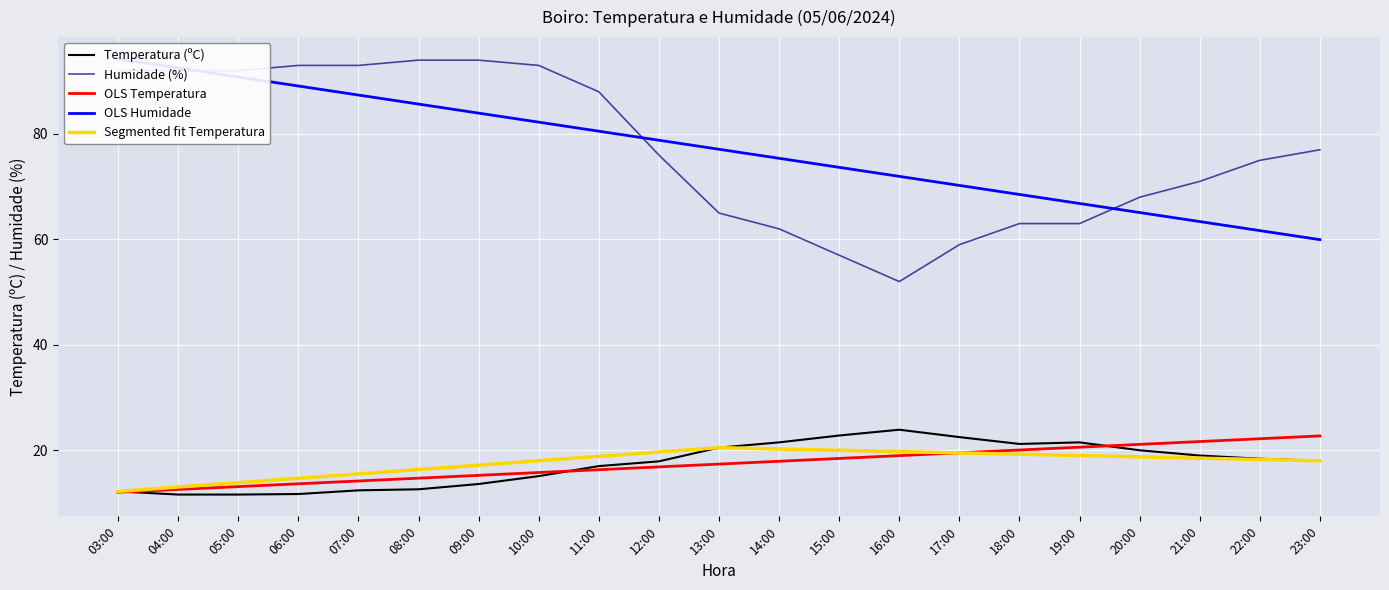

What is the difference between the second highest and second lowest values in the Temperatura (ºC) series?

11.2